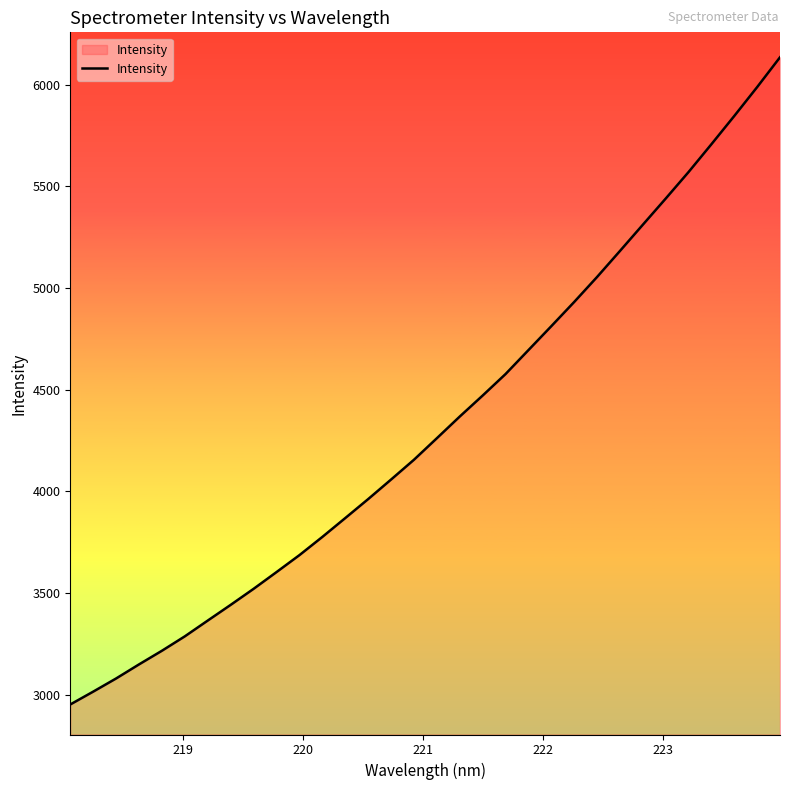

What is the greatest value displayed?

6134.5